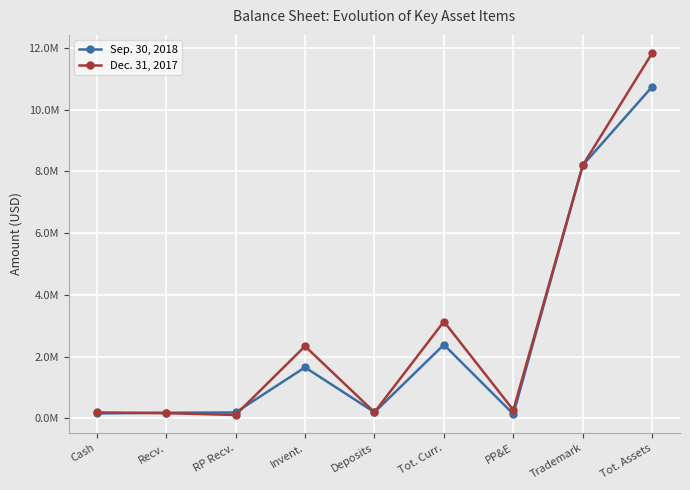

What is the difference between the Dec. 31, 2017 values at Trademark and Invent.?

5864247